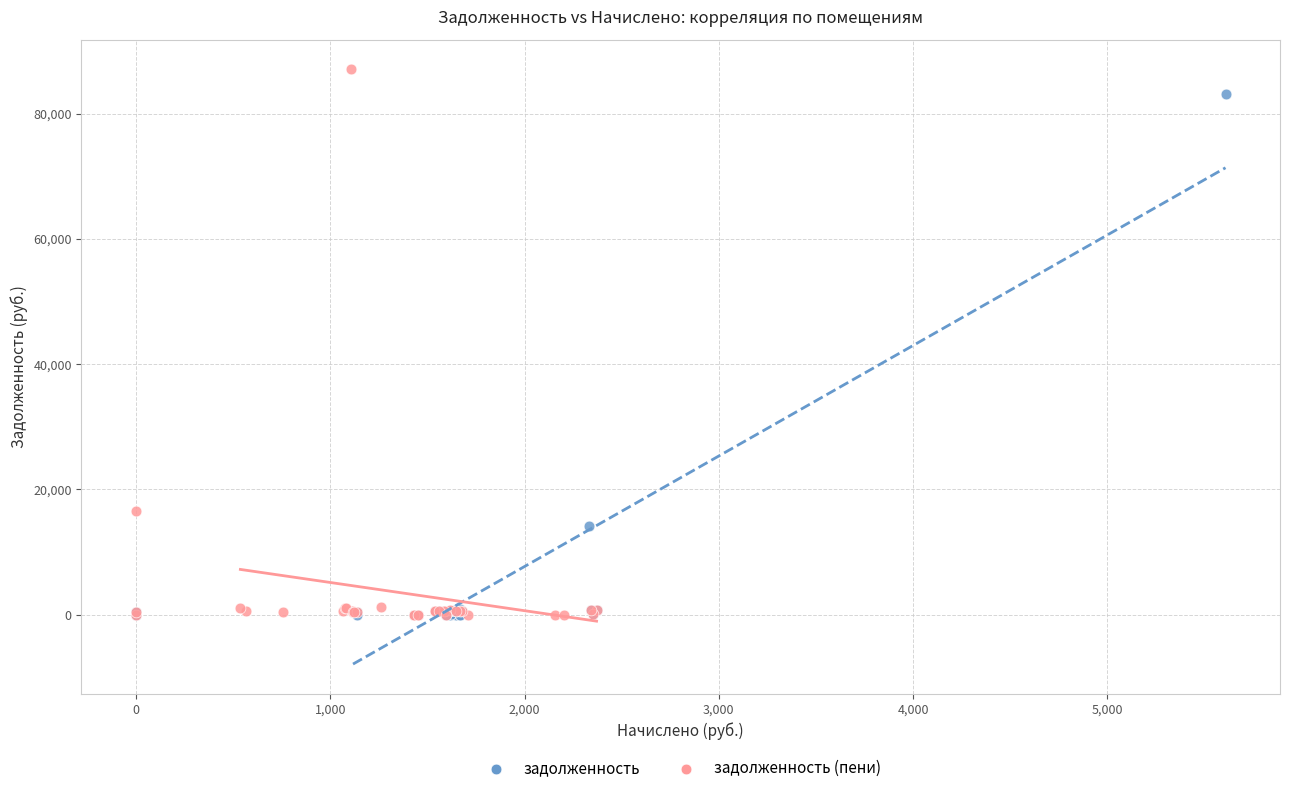

What are all the series names shown in the legend?

задолженность, задолженность (пени)